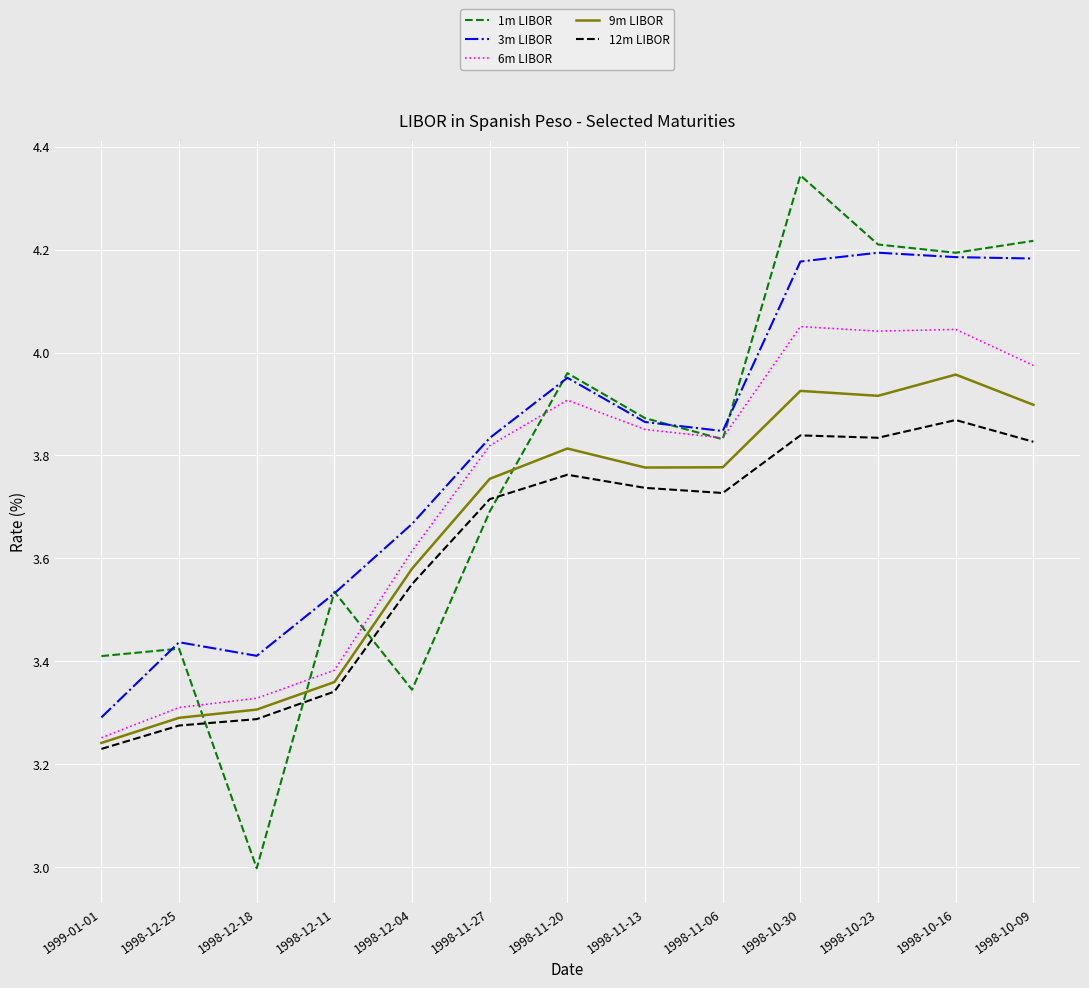

What position from the right is 1998-11-06?

5